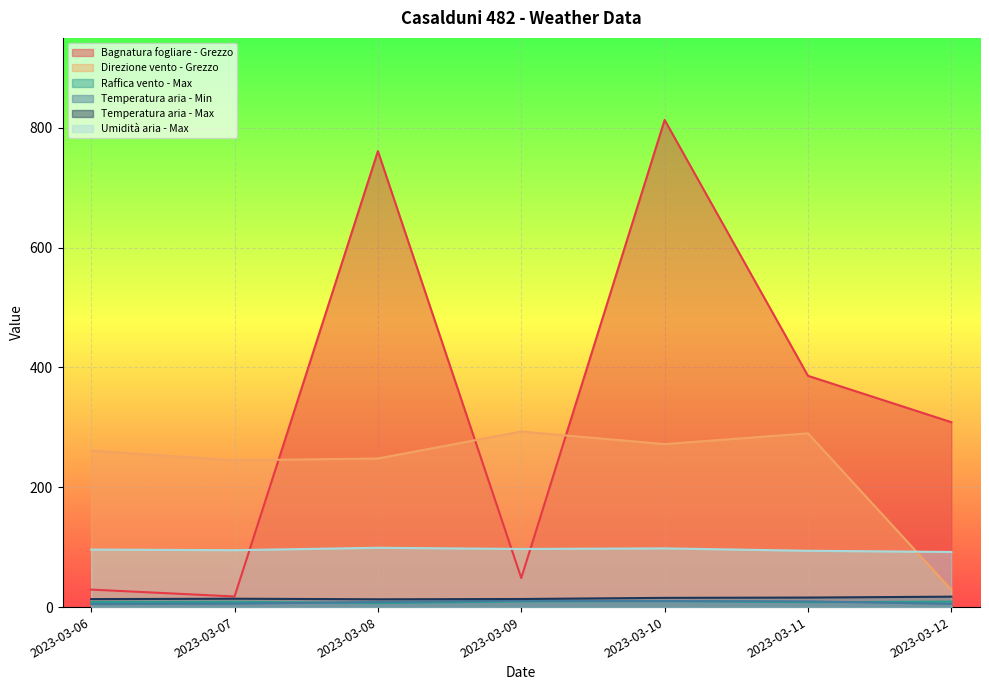

At which label does Temperatura aria - Min first exceed 8?

2023-03-08